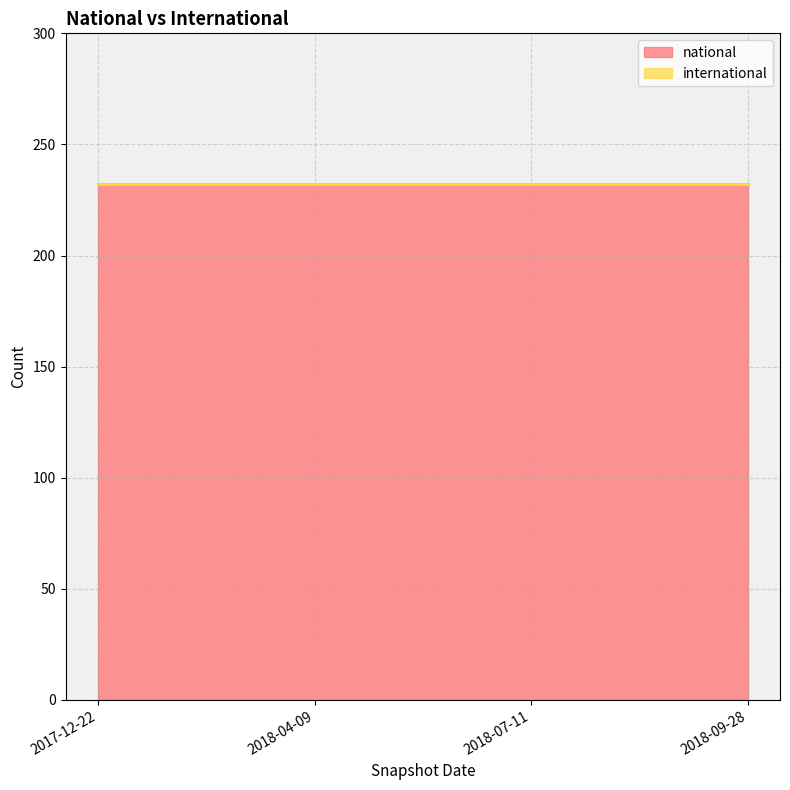

True or false: international has more than 1 points higher than both neighbors.

False